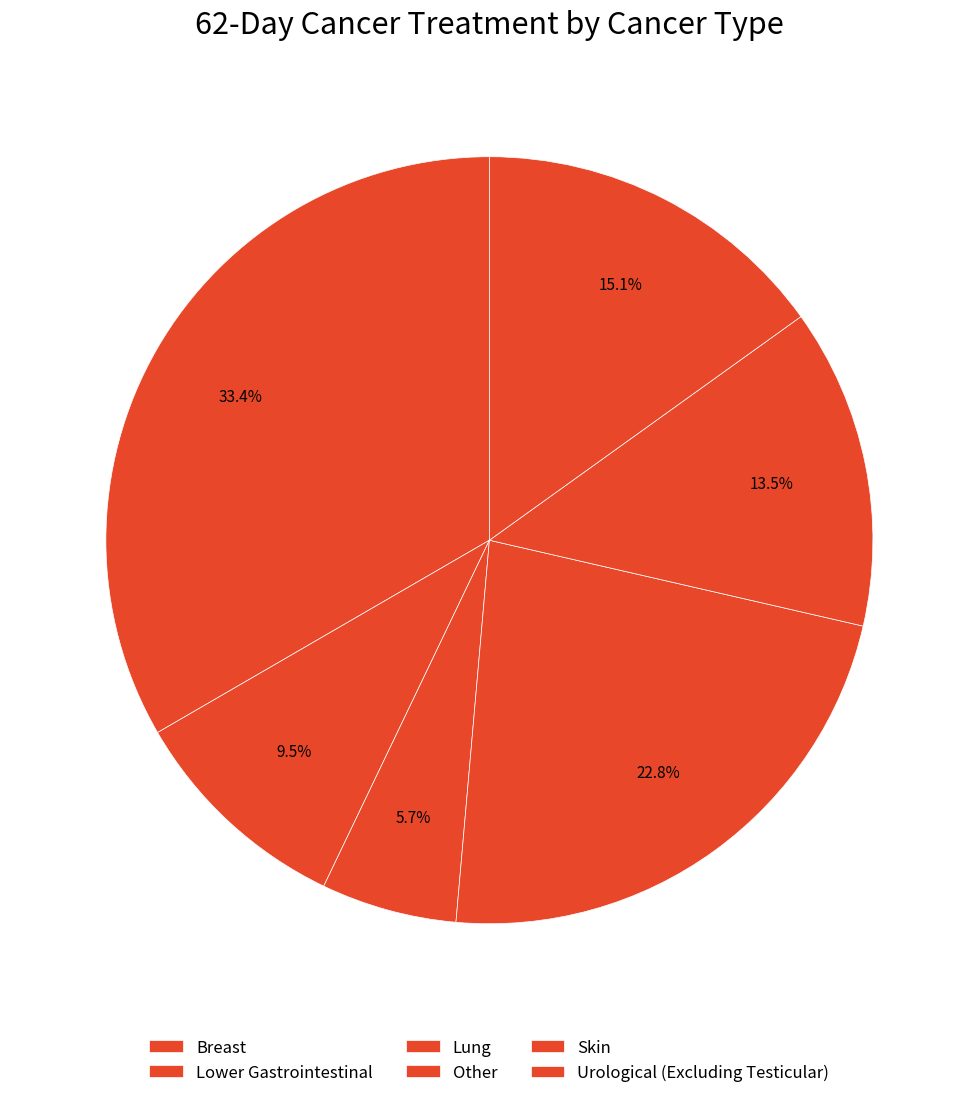

How many slices are in this pie chart?

6